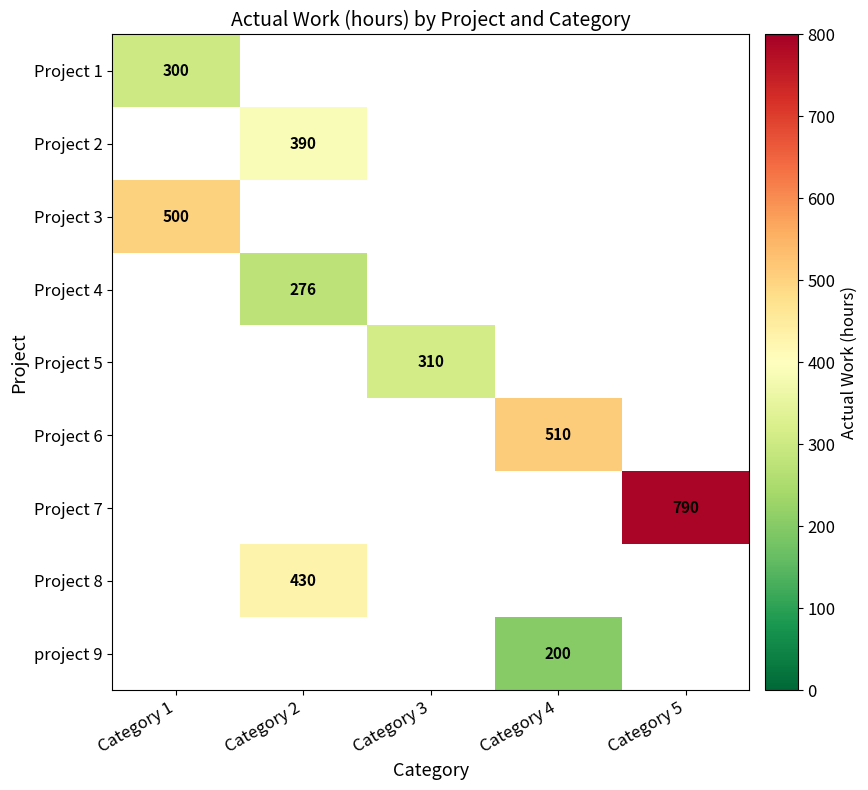

Which category has the highest value across all series?

Category 5